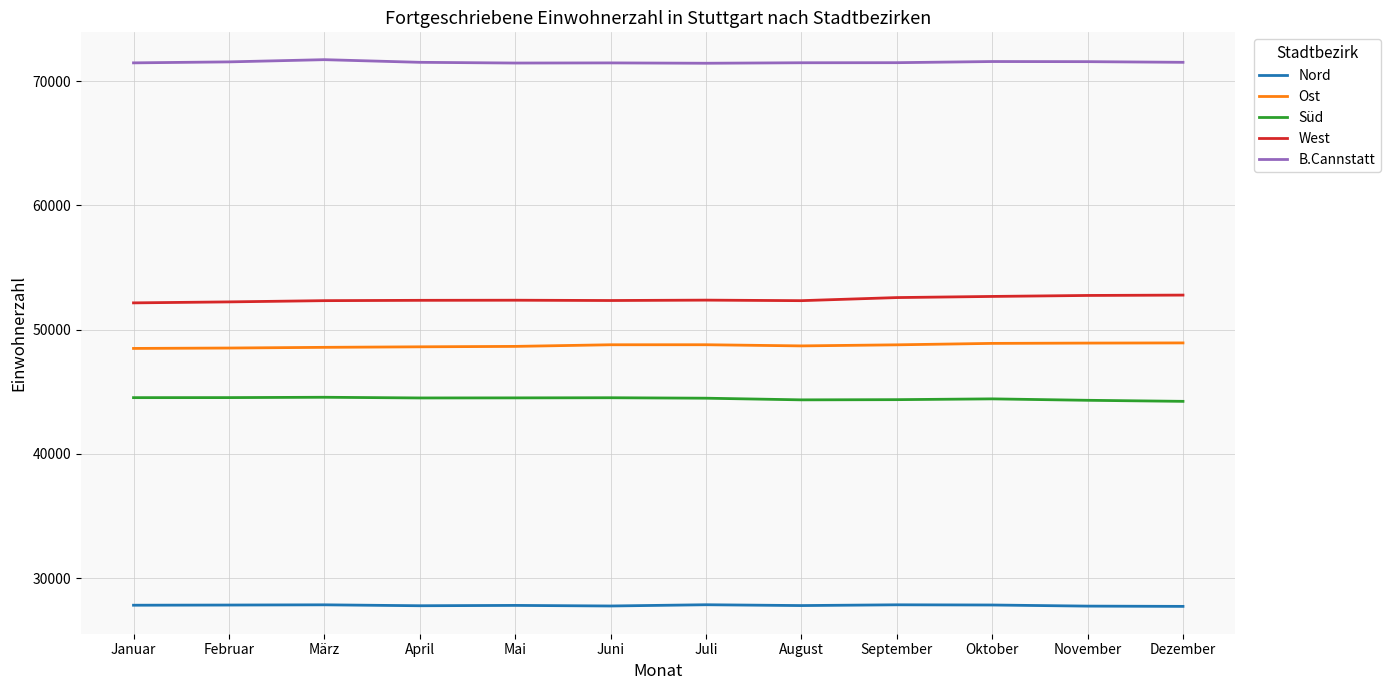

What is the difference between the highest and lowest values at Januar?

43644